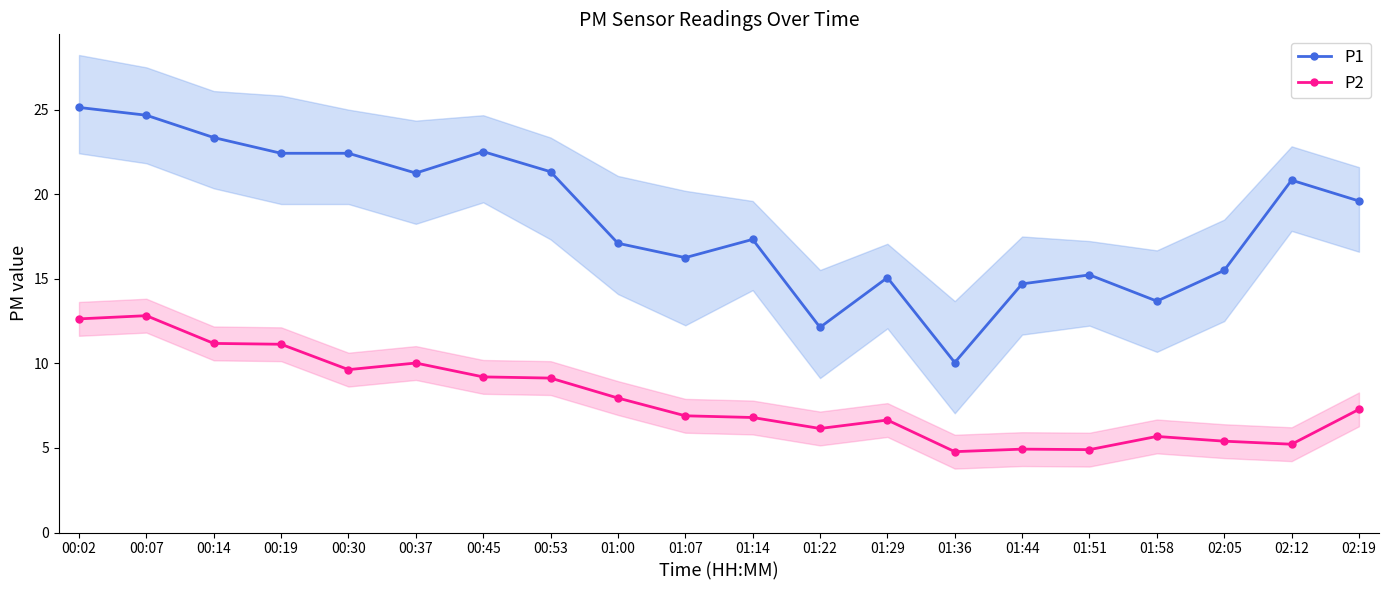

How many lines are shown in the chart?

2